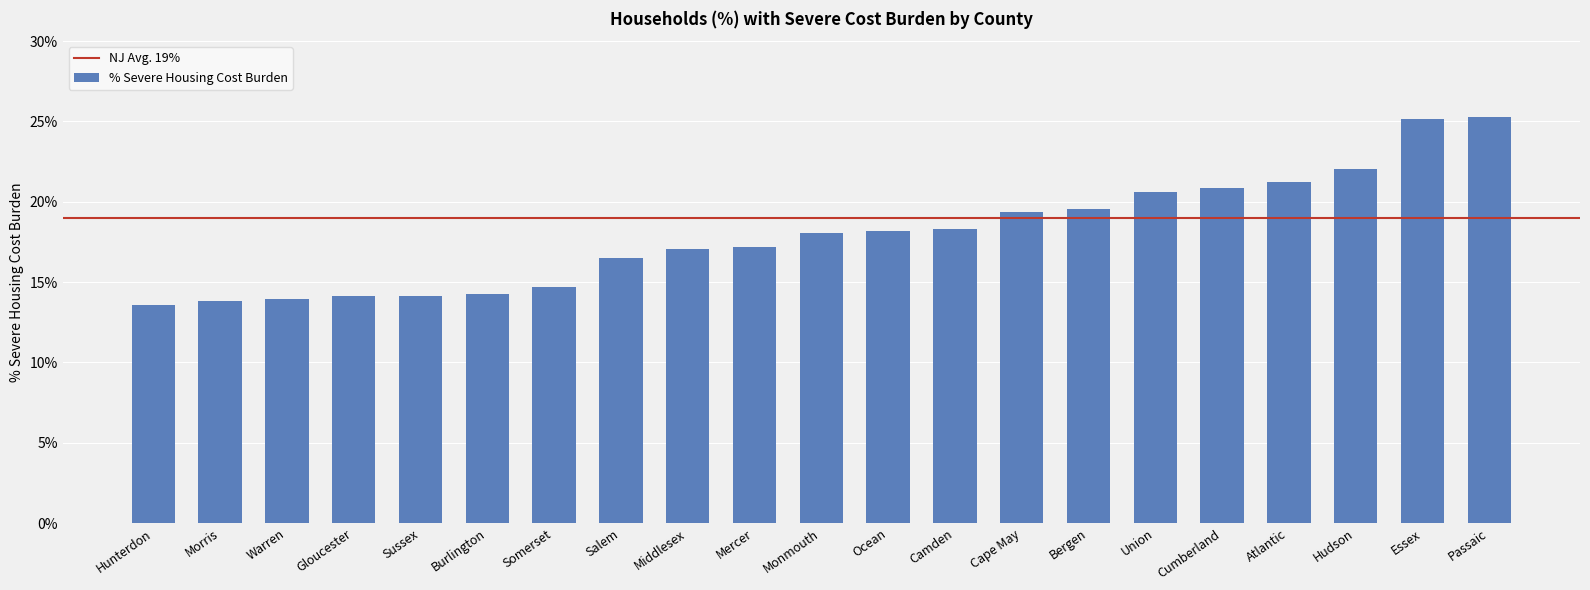

What value does the data have at Hudson?

0.2